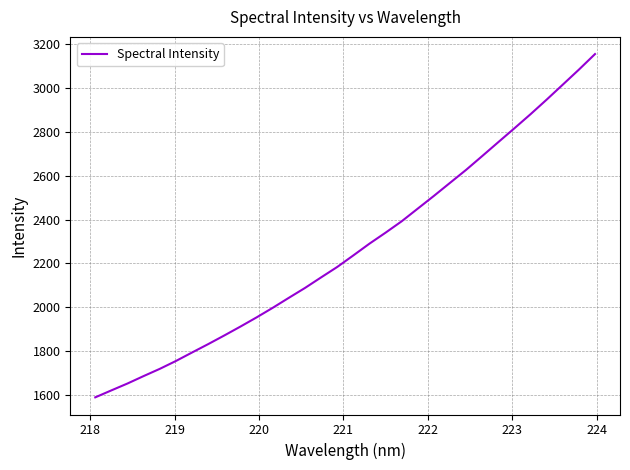

What is the maximum value shown in the chart?

3154.5